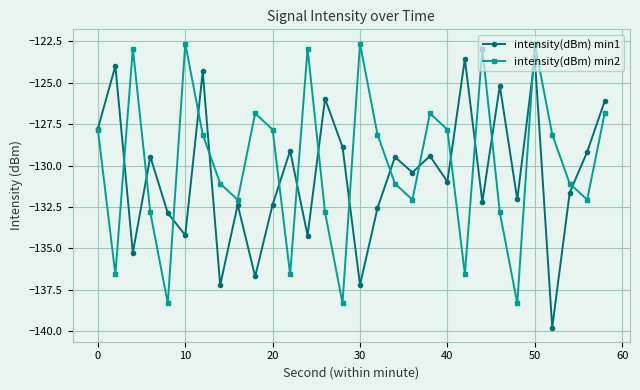

What is the value of the intensity(dBm) min2 point at the 8th from the left?

-131.1